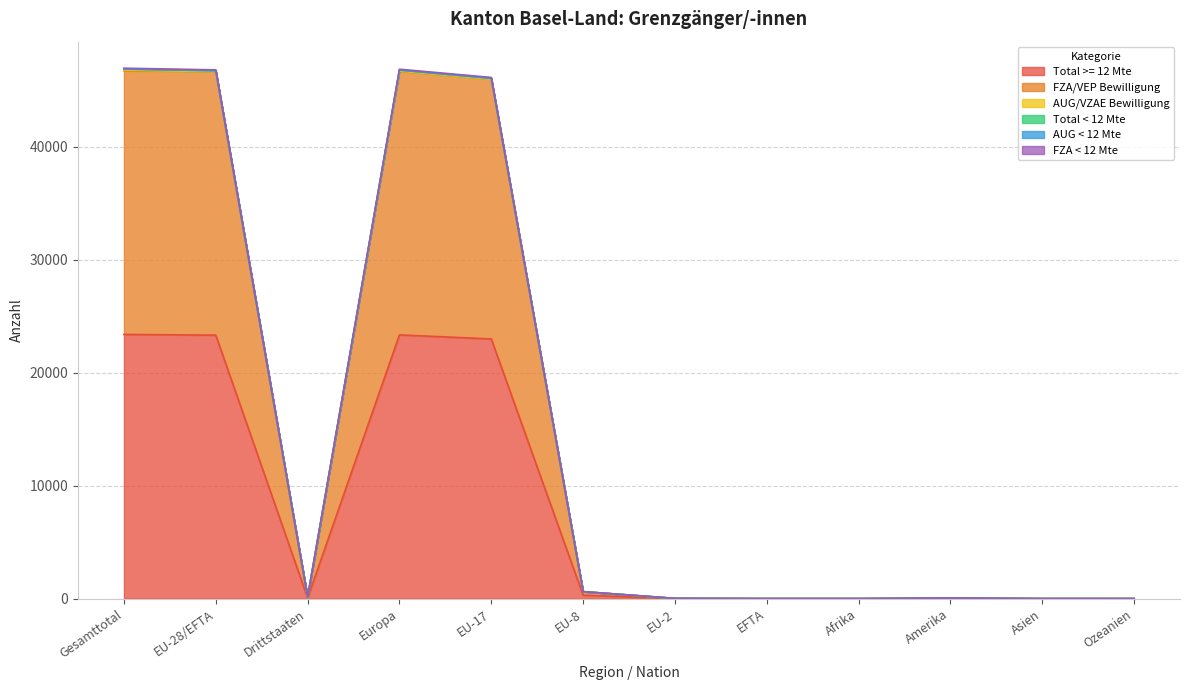

True or false: FZA < 12 Mte has a value of 70 at Drittstaaten.

False